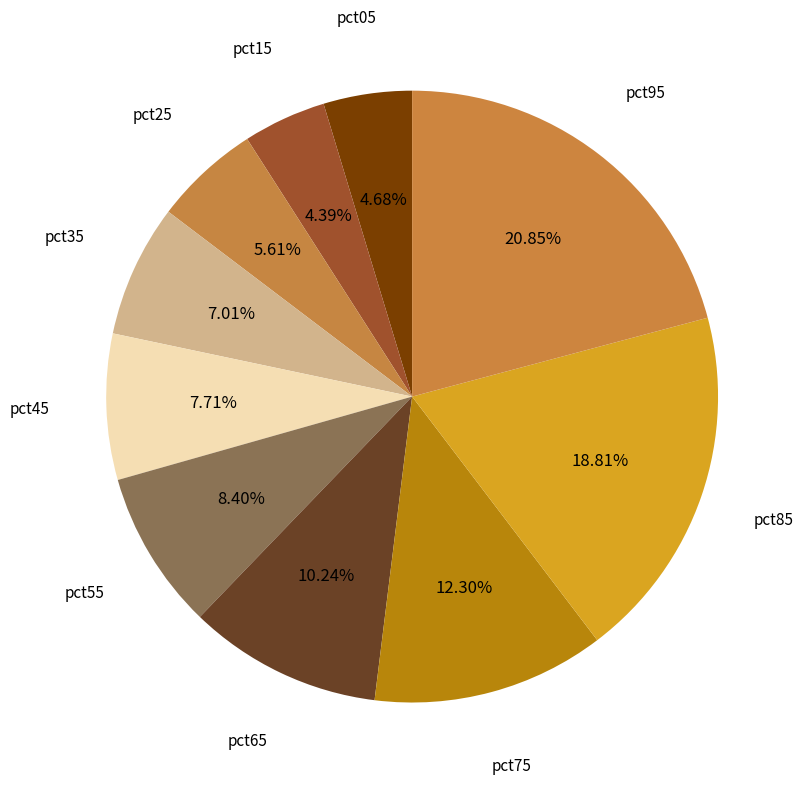

Rank the categories by value from highest to lowest.

pct95, pct85, pct75, pct65, pct55, pct45, pct35, pct25, pct05, pct15